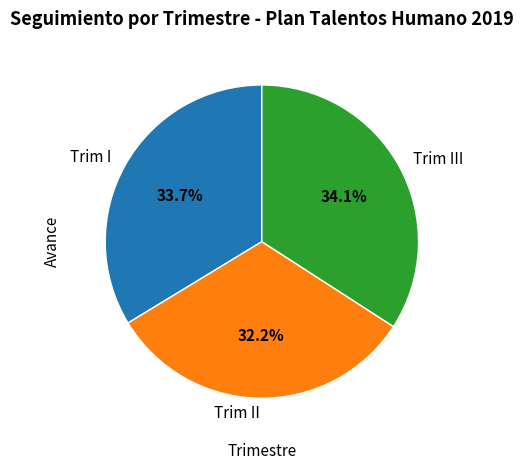

To the nearest percent, what percentage of the pie is Trim I?

34%